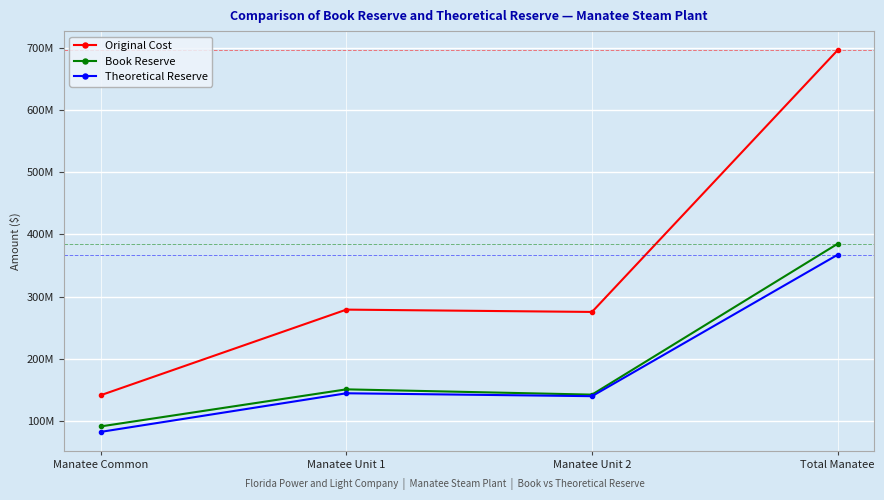

Is this an area chart (filled region under the line)?

No